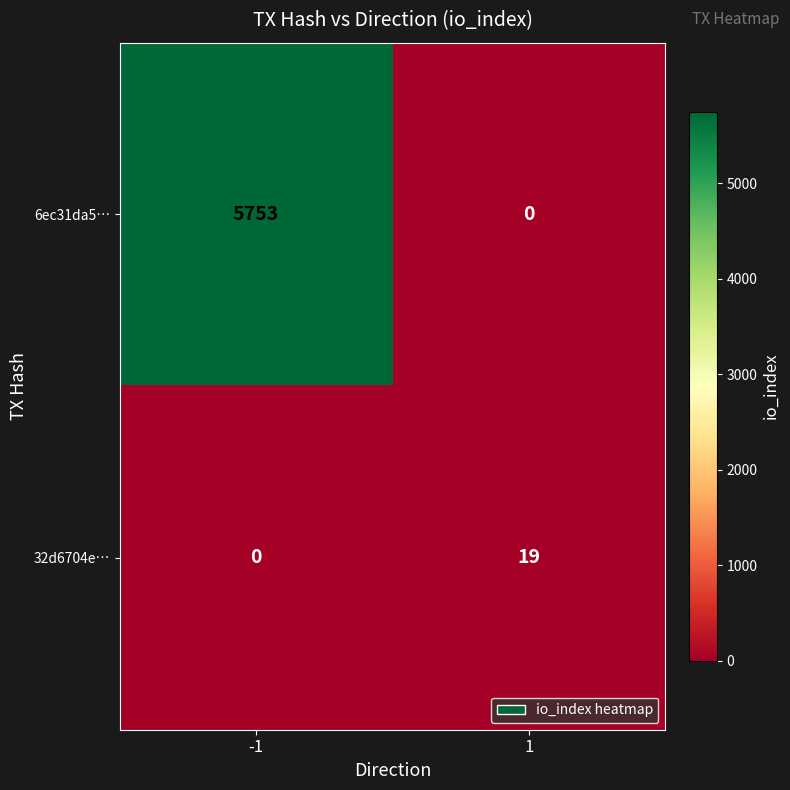

Which series changed the most between -1 and 1?

6ec31da5…